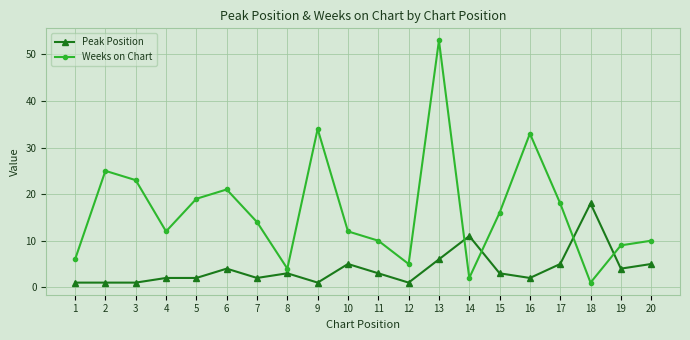

Reading left to right, transcribe all the data shown in this chart.

Peak Position: 1=1	2=1	3=1	4=2	5=2	6=4	7=2	8=3	9=1	10=5	11=3	12=1	13=6	14=11	15=3	16=2	17=5	18=18	19=4	20=5
Weeks on Chart: 1=6	2=25	3=23	4=12	5=19	6=21	7=14	8=4	9=34	10=12	11=10	12=5	13=53	14=2	15=16	16=33	17=18	18=1	19=9	20=10